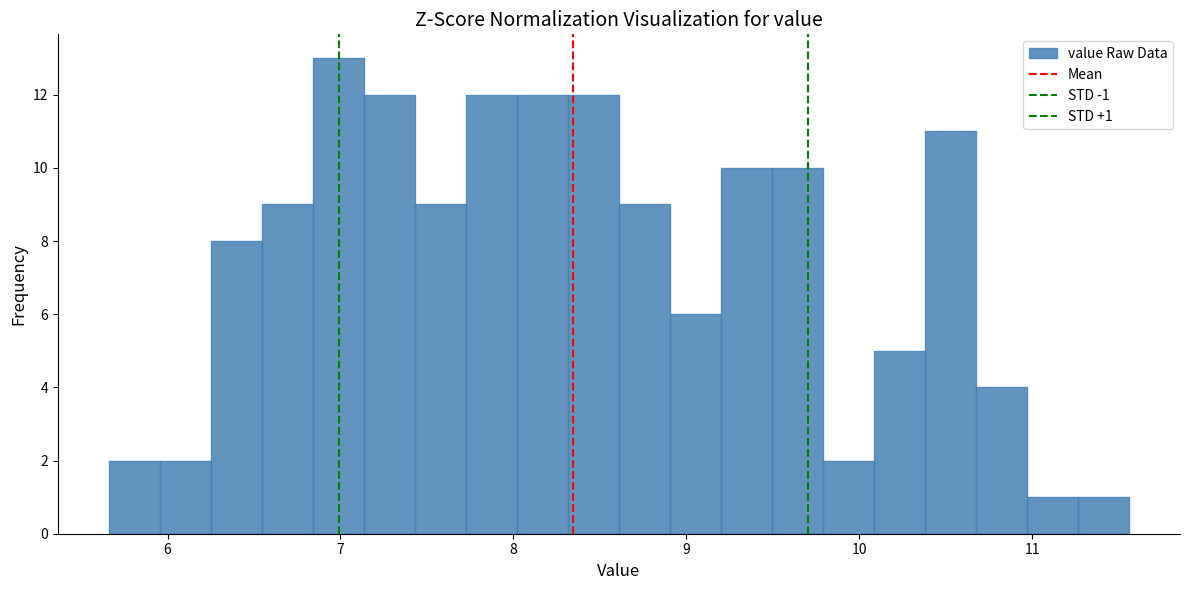

Around what value on the x-axis is the tallest bar? Give the approximate position of its centre, as read against the axis.

7.0